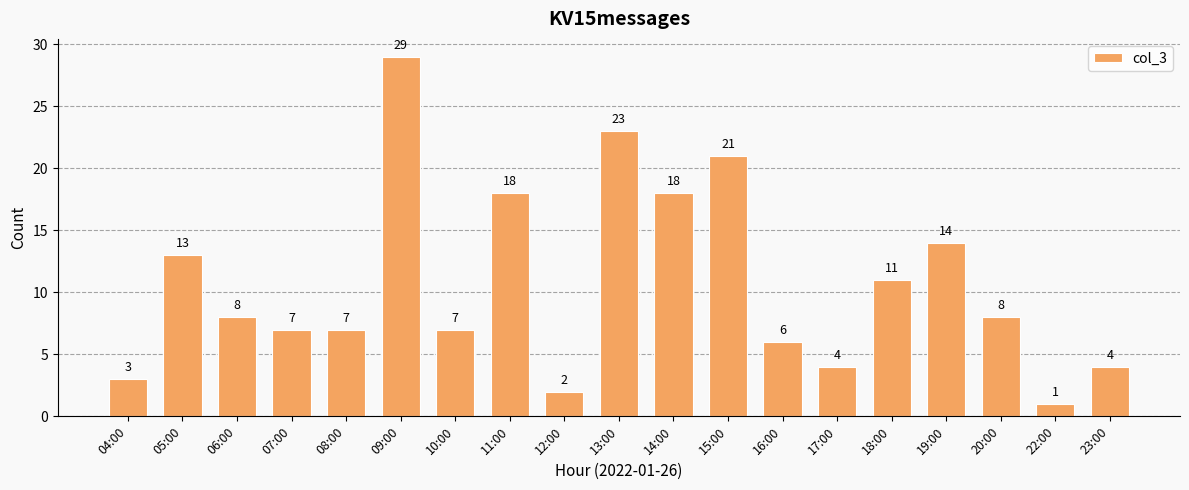

The value at 15:00 is 21. True or false?

True